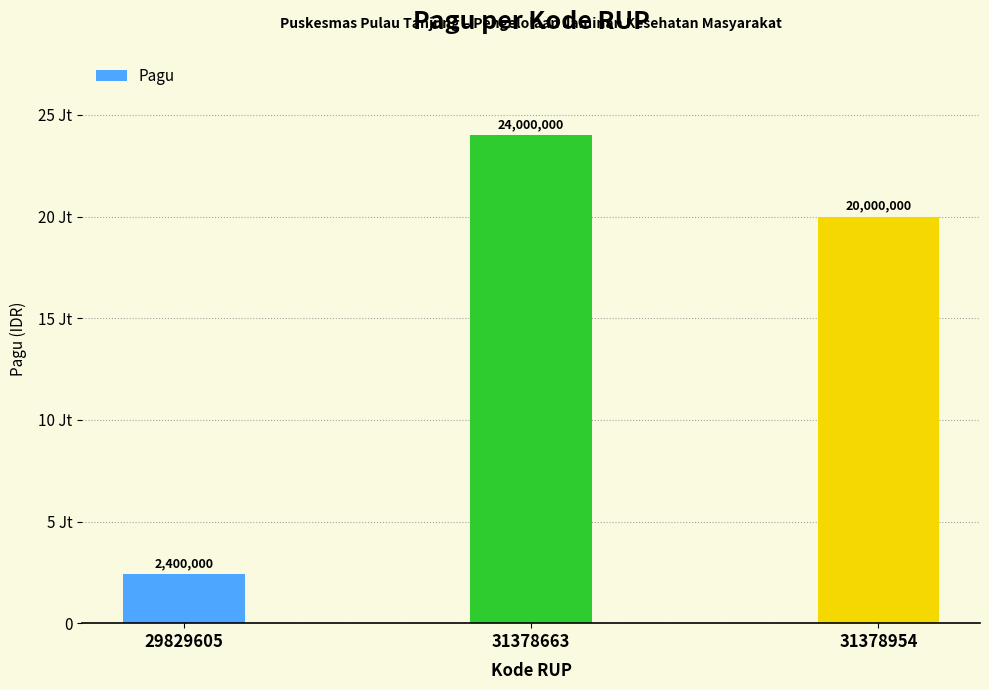

Are the bars horizontal?

No